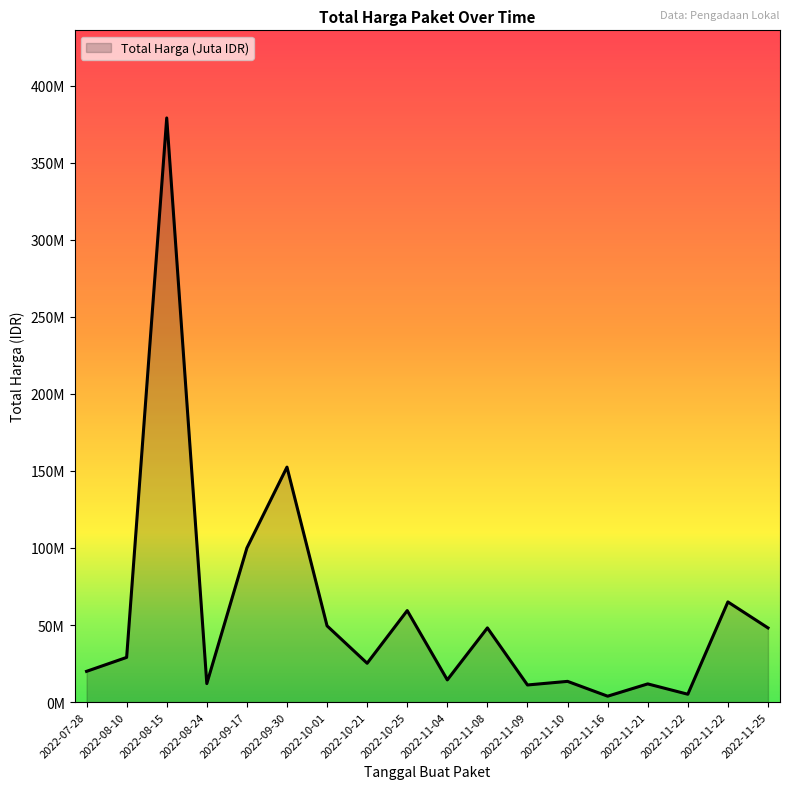

Where is the first local maximum?

2022-08-15